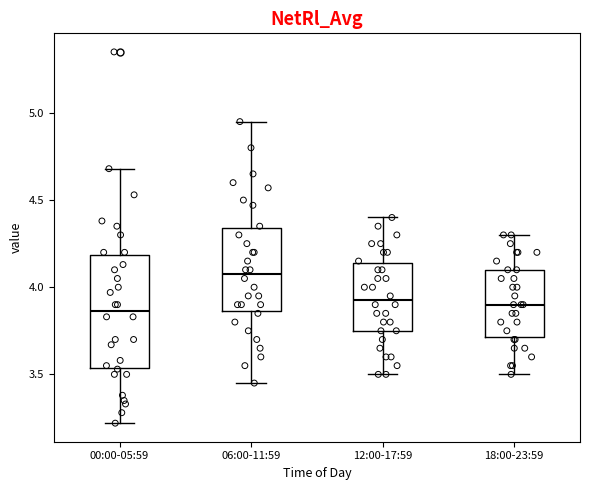

Comparing the boxes themselves (not the whiskers), which one is the tallest?

00:00-05:59